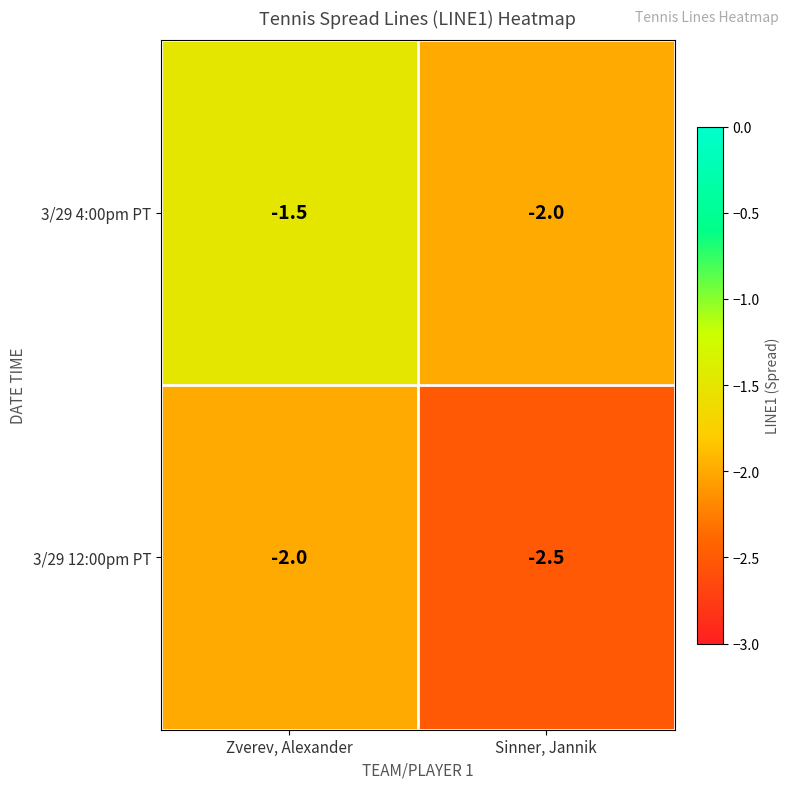

What is the sum of all 3/29 4:00pm PT values?

-3.5